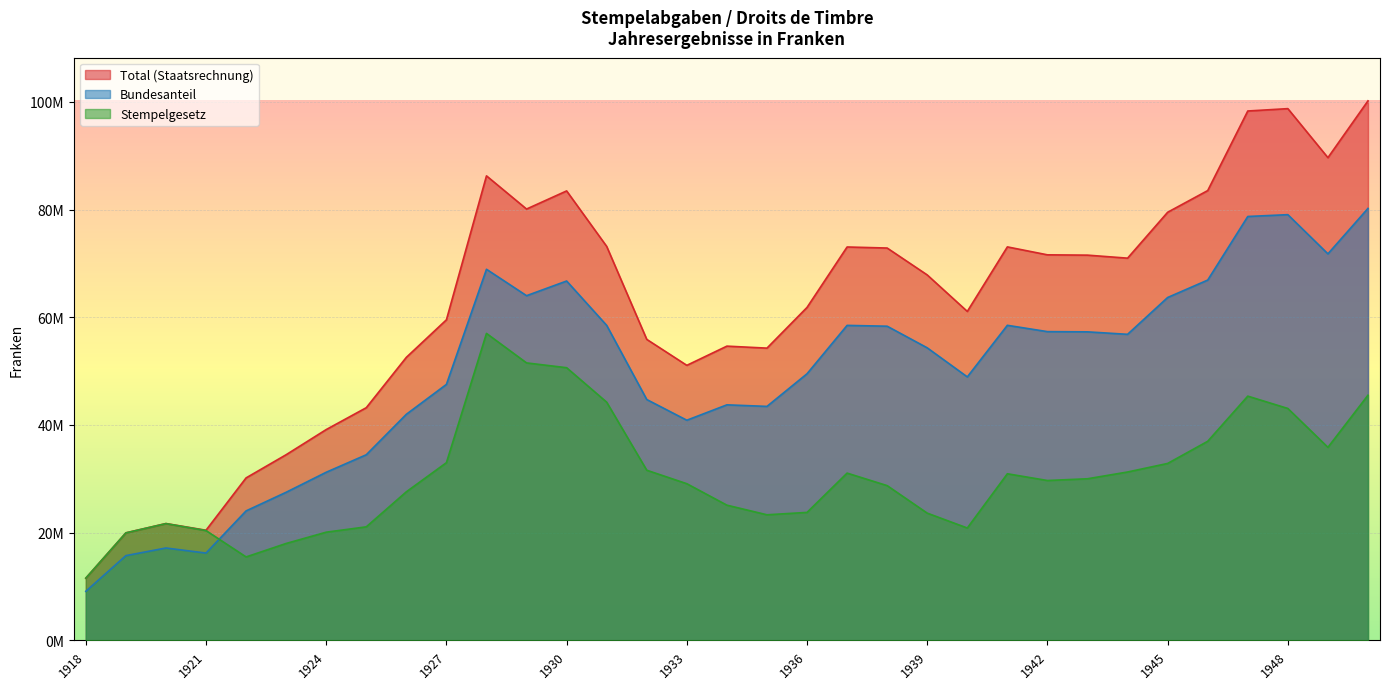

What is the value of the Stempelgesetz point at the 30th from the left?

45357536